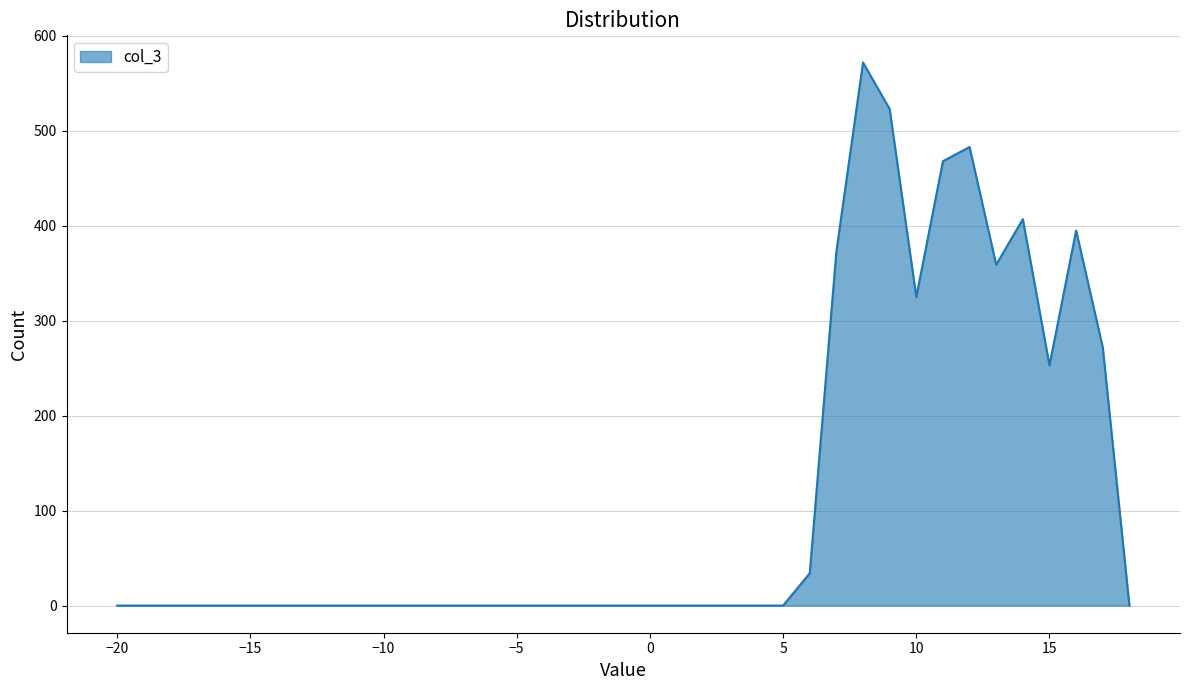

What is the maximum value shown in the chart?

572